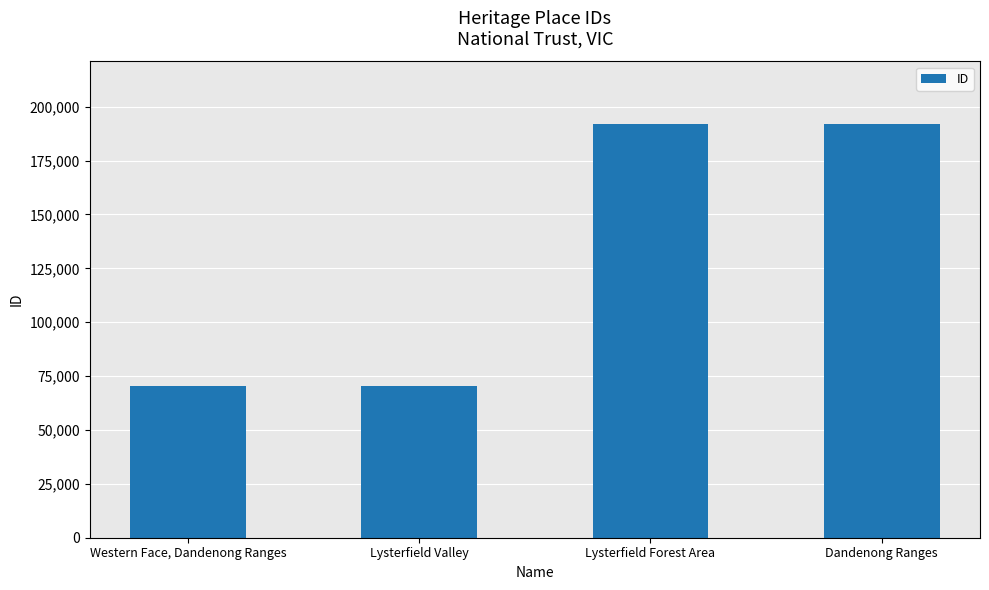

At which label is the value closest to 131263?

Lysterfield Forest Area